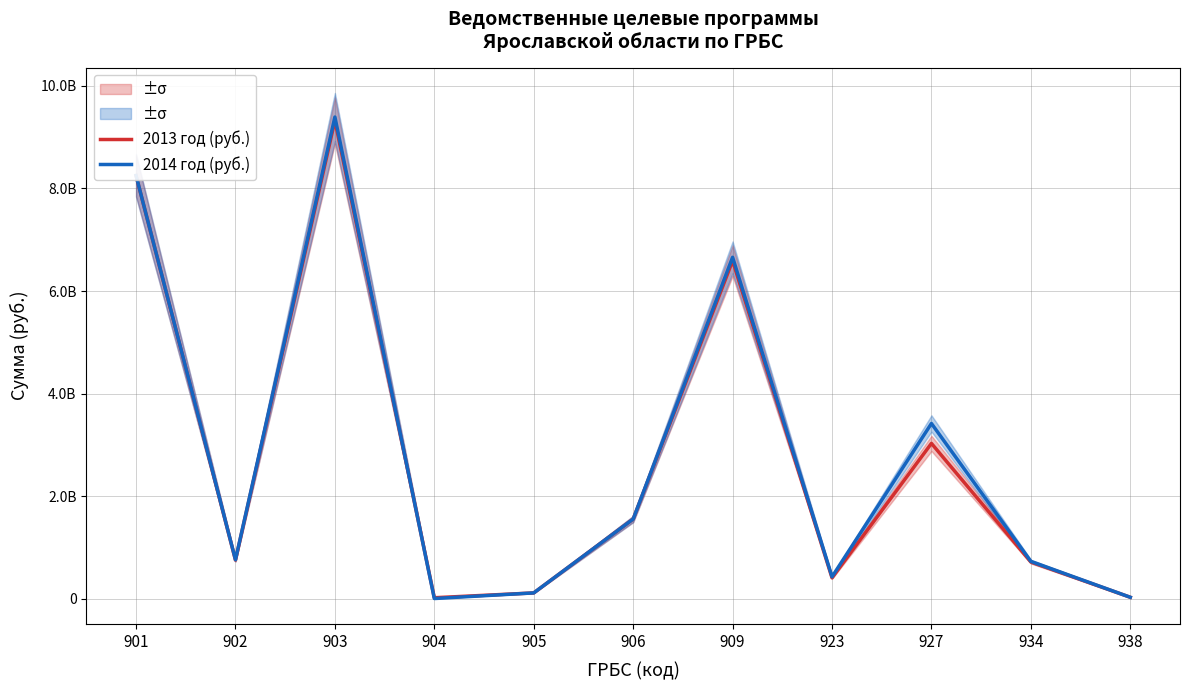

True or false: 2014 год (руб.) and 2013 год (руб.) intersect in this chart.

True